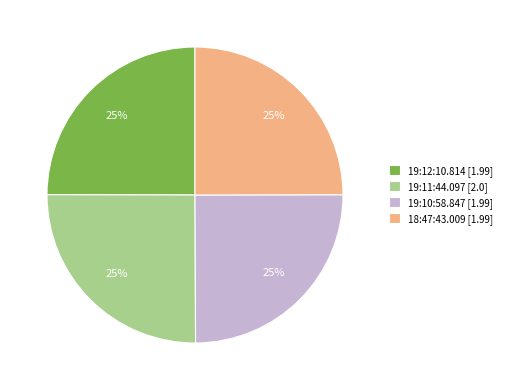

What percentage is the 19:10:58.847 slice, to the nearest percent?

25%